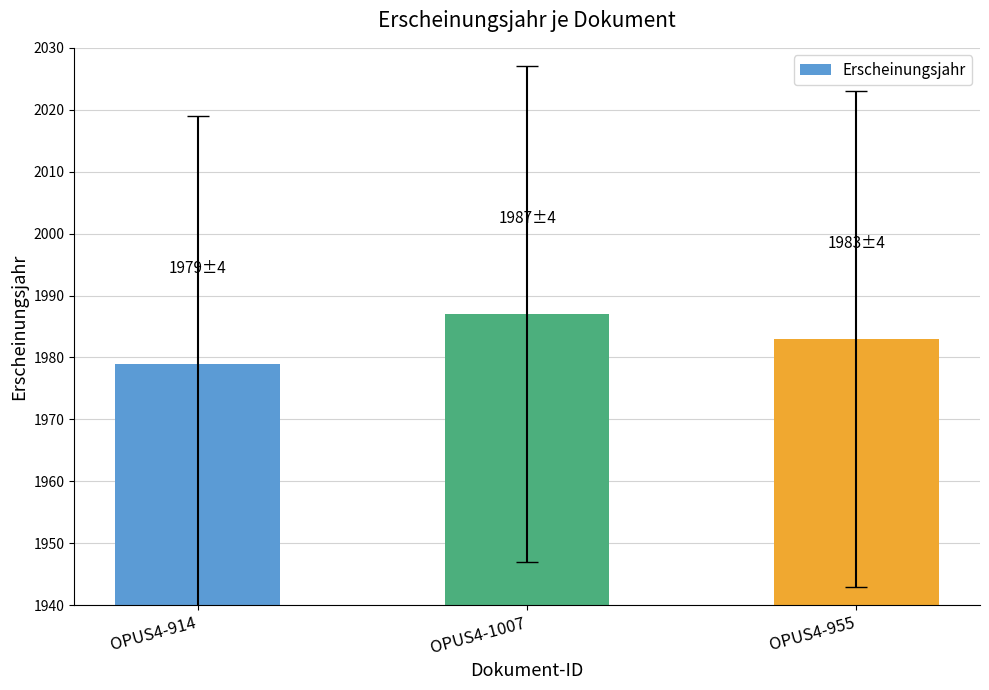

List the labels in order of value, largest first.

OPUS4-1007, OPUS4-955, OPUS4-914